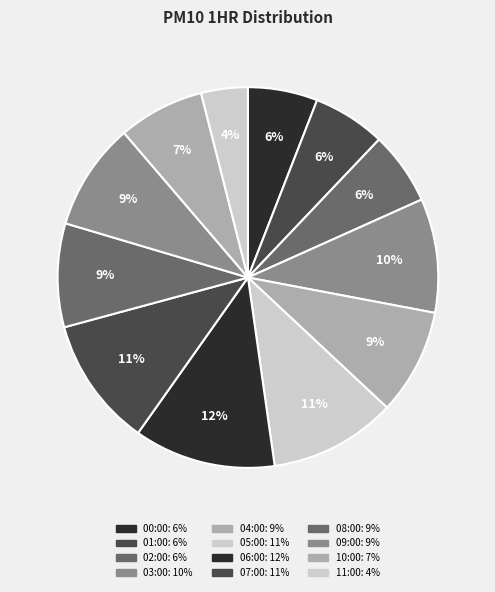

True or false: 07:00 accounts for 11% of the total.

True